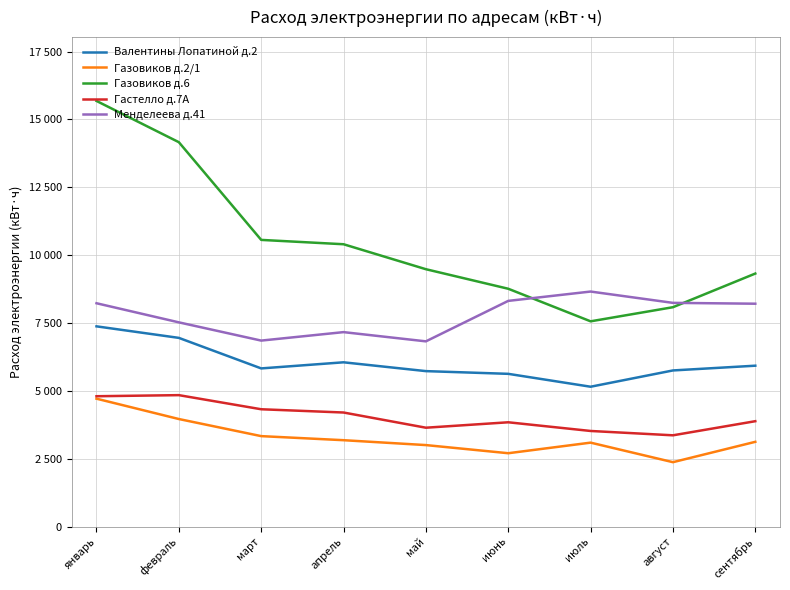

At май, list the series in order from largest to smallest.

Газовиков д.6, Менделеева д.41, Валентины Лопатиной д.2, Гастелло д.7А, Газовиков д.2/1